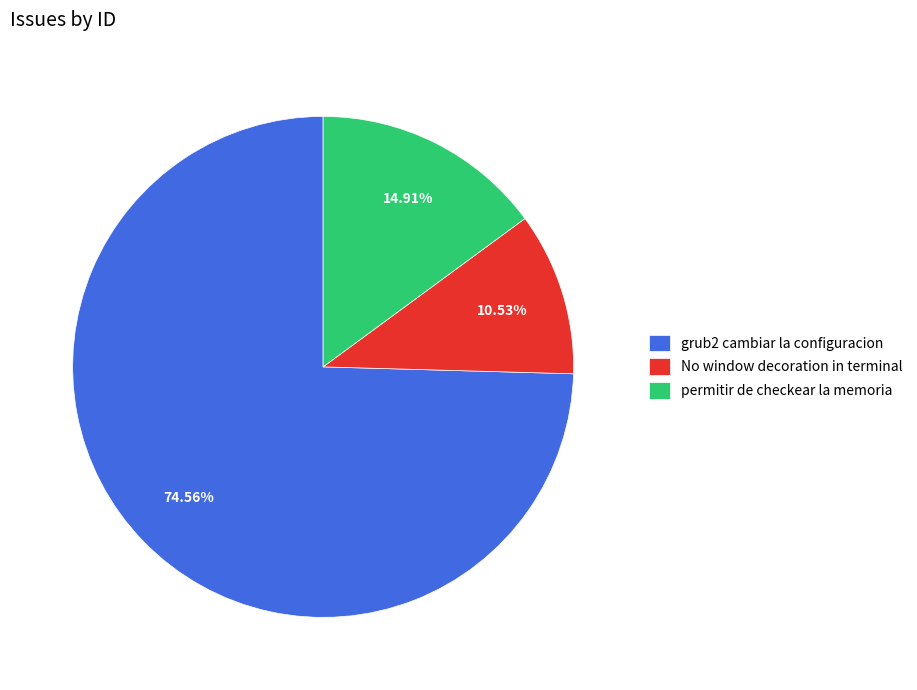

To the nearest percent, what is the average slice percentage?

33%